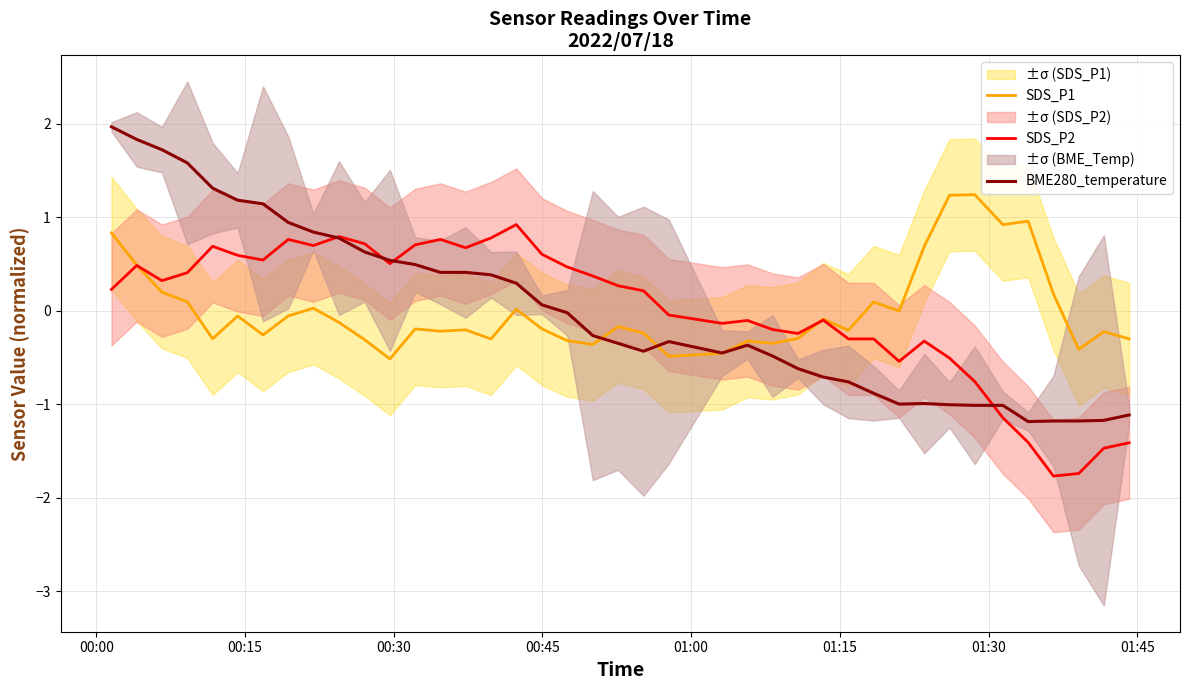

How many negative values does the SDS_P1 series have?

27